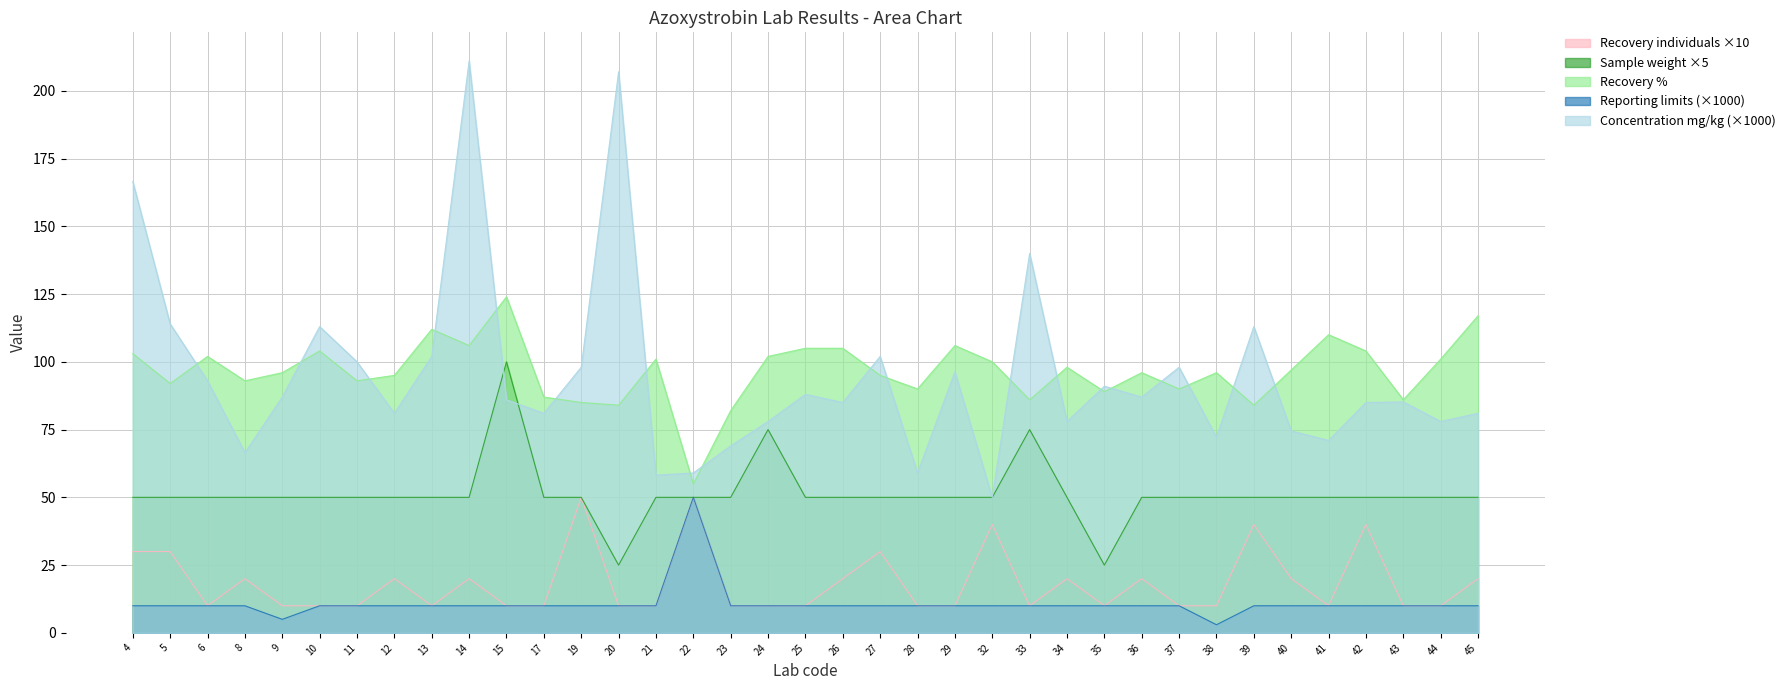

At how many categories does at least one series exceed 174?

2